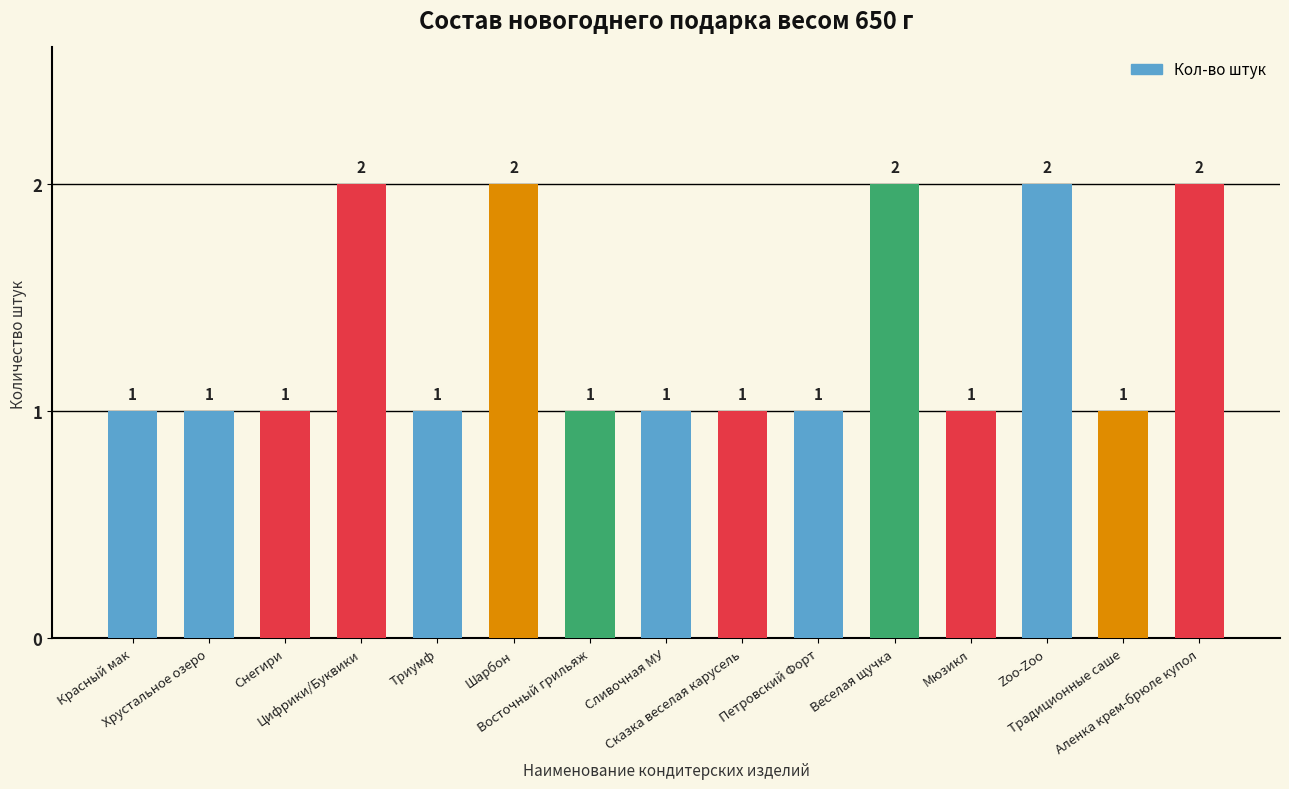

Reading right to left, list all the values displayed in this chart.

Аленка крем-брюле купол=2	Традиционные саше=1	Zoo-Zoo=2	Мюзикл=1	Веселая щучка=2	Петровский Форт=1	Сказка веселая карусель=1	Сливочная МУ=1	Восточный грильяж=1	Шарбон=2	Триумф=1	Цифрики/Буквики=2	Снегири=1	Хрустальное озеро=1	Красный мак=1